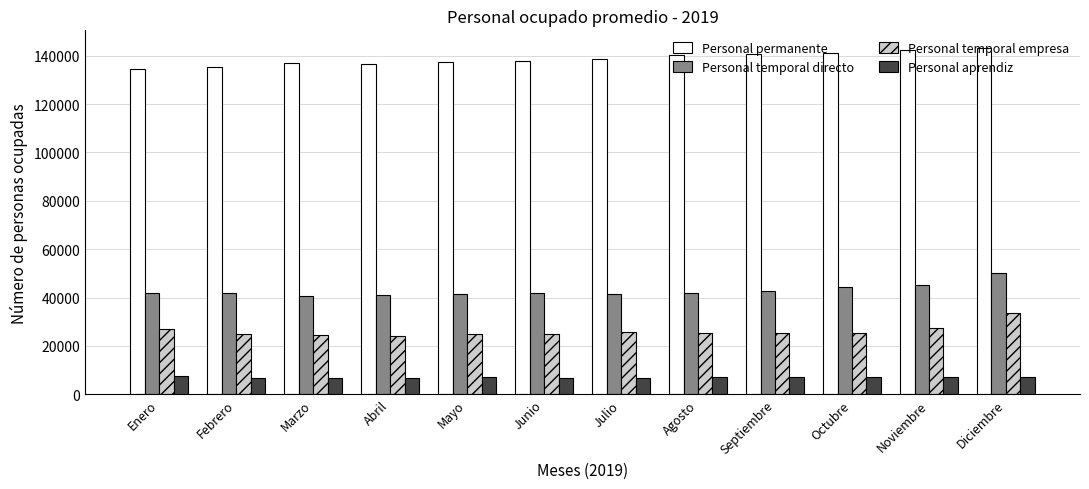

What position from the right is Julio?

6